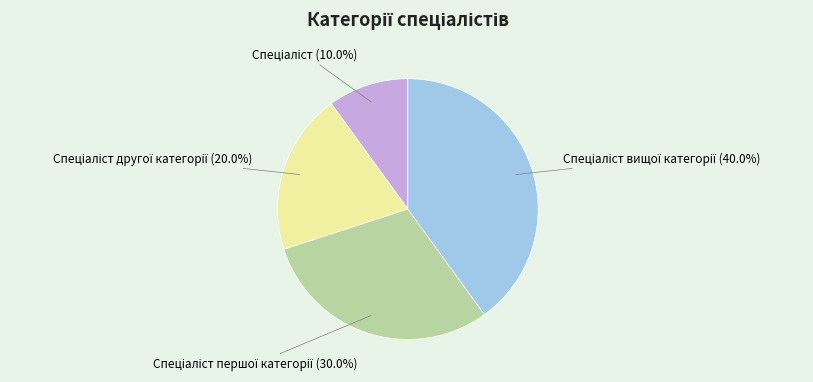

Is there any slice that represents more than half of the pie?

No